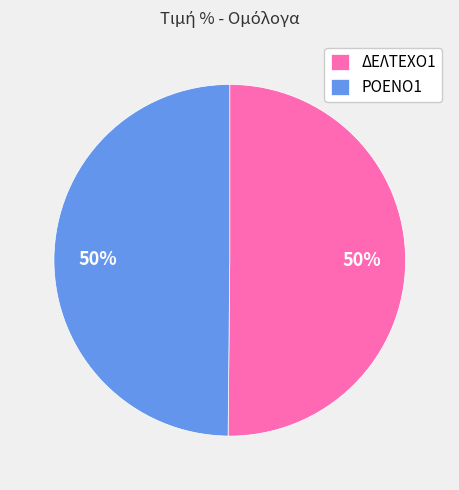

Is the sum of ΔΕΛΤΕΧΟ1 and ΡΟΕΝΟ1 greater than half?

Yes